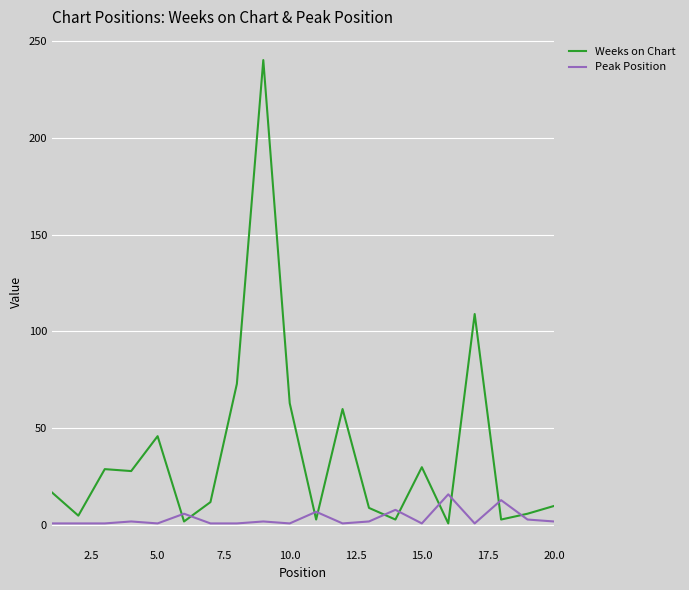

True or false: Peak Position and Weeks on Chart cross at least once.

True